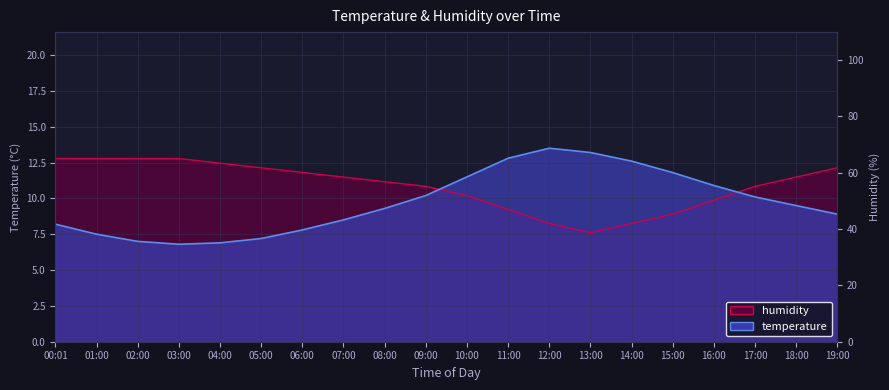

Is the value of temperature at 14:00 greater than the value of humidity at 06:00?

Yes